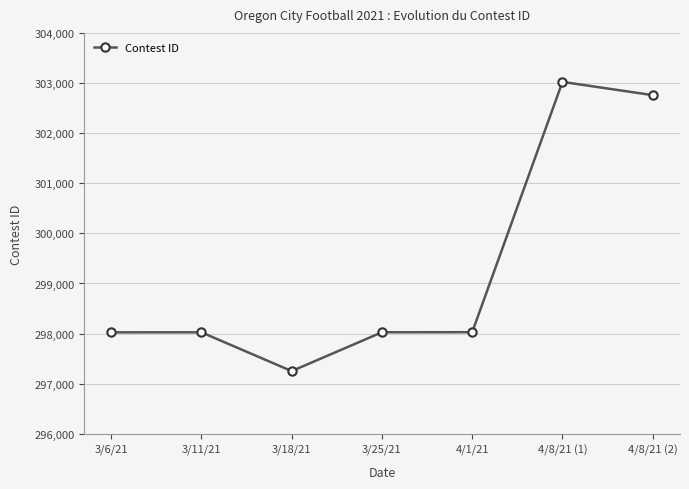

Where is the first local minimum?

3/18/21